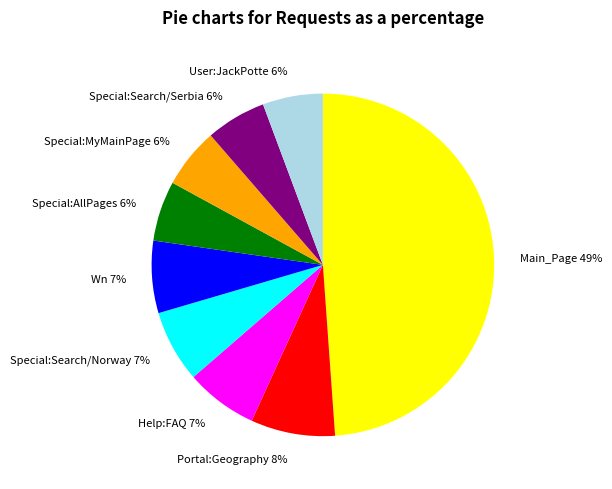

The Special:MyMainPage slice represents 6% of the pie. True or false?

True